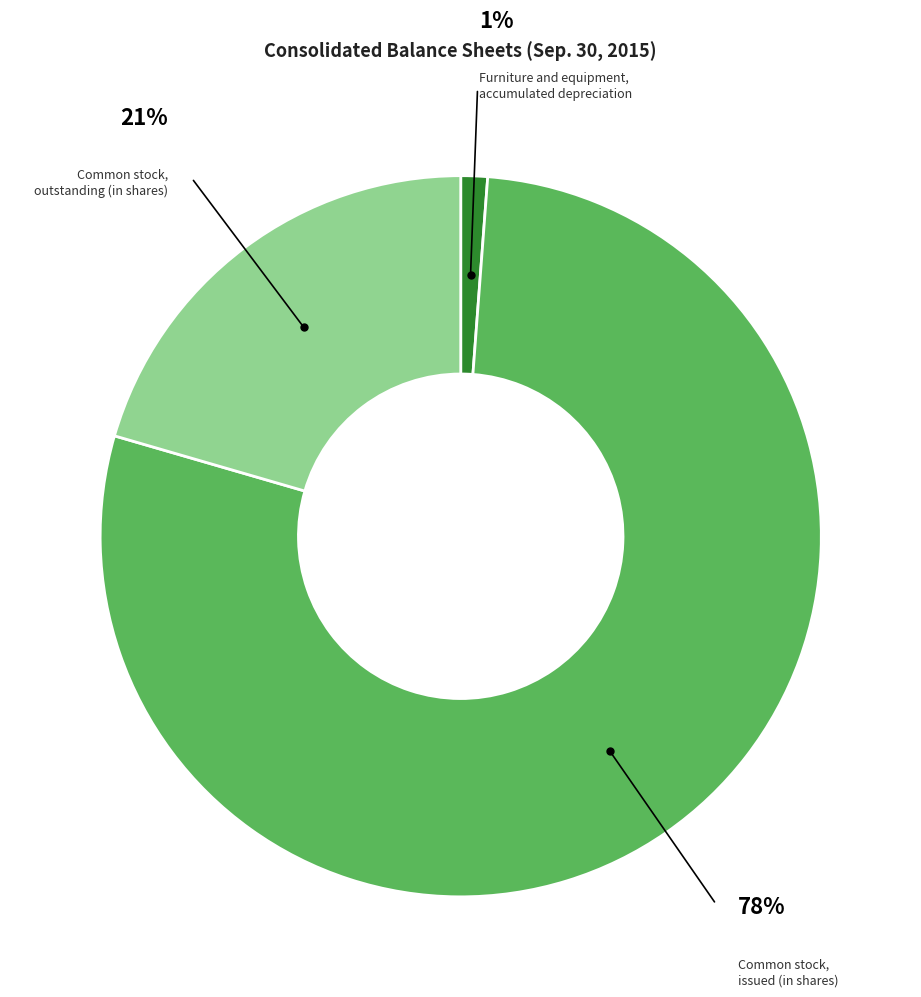

To the nearest percent, what is the difference between the largest and smallest slice percentages?

77%